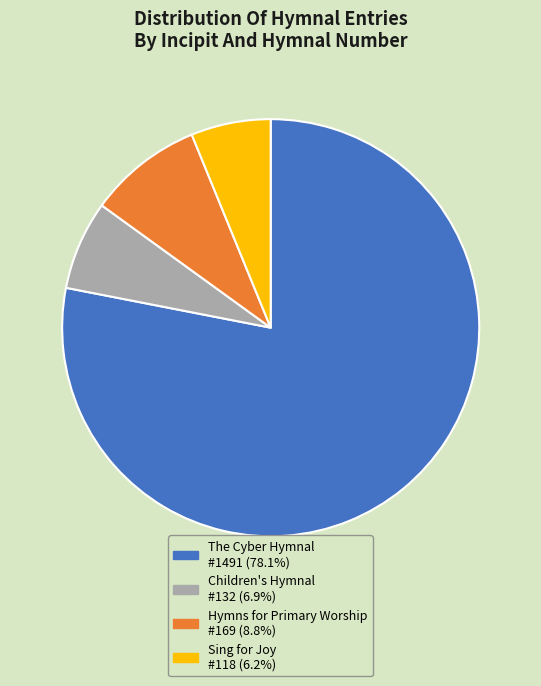

Is there a majority slice in this chart?

Yes